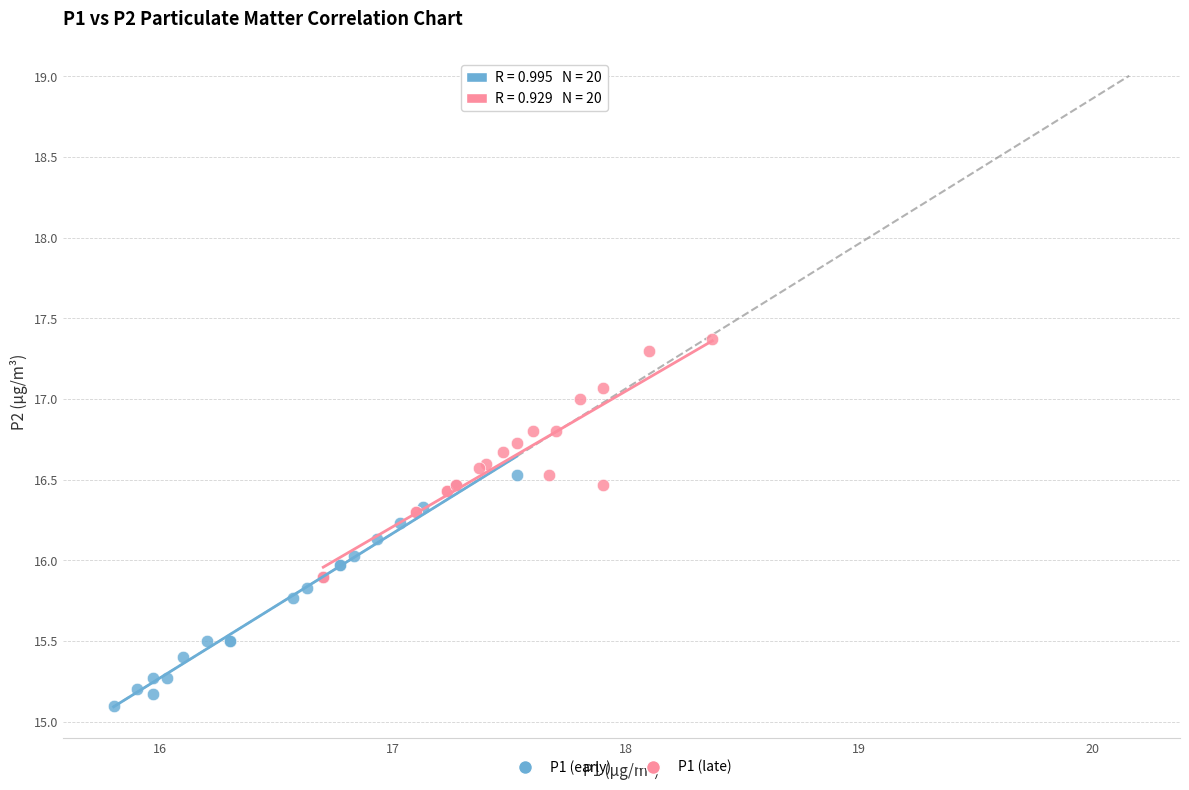

Which series contains the lowest Y value?

P1 (early)